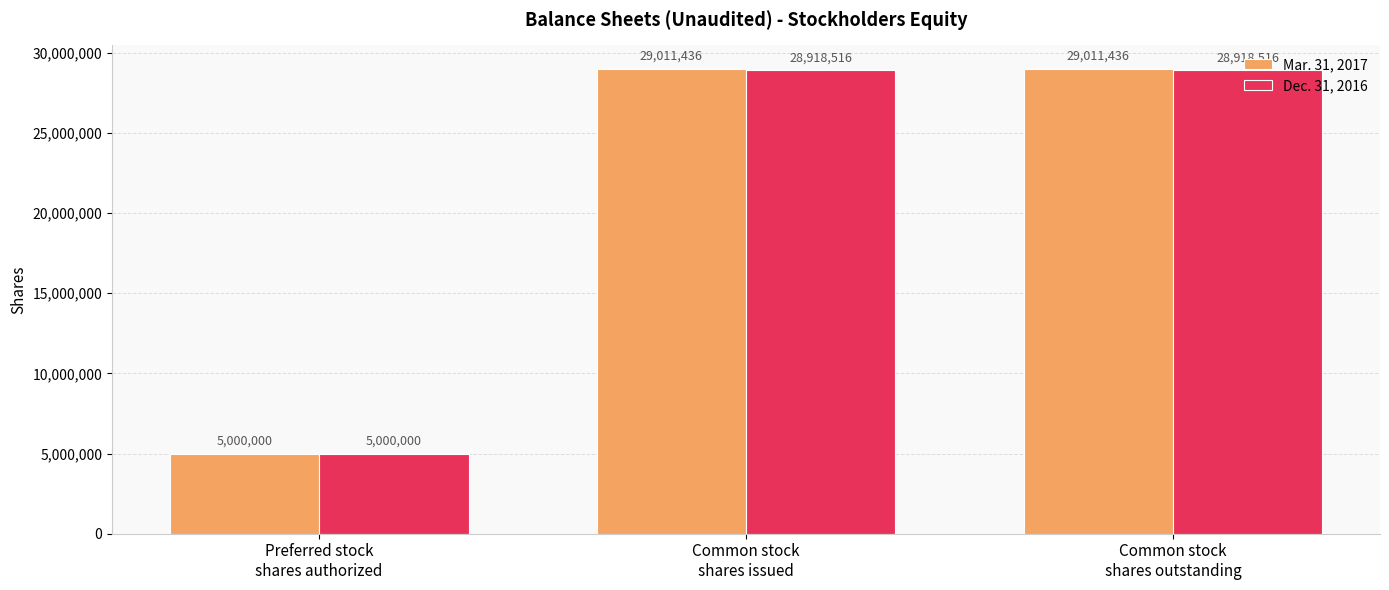

What is the average value of the Dec. 31, 2016 series?

20945677